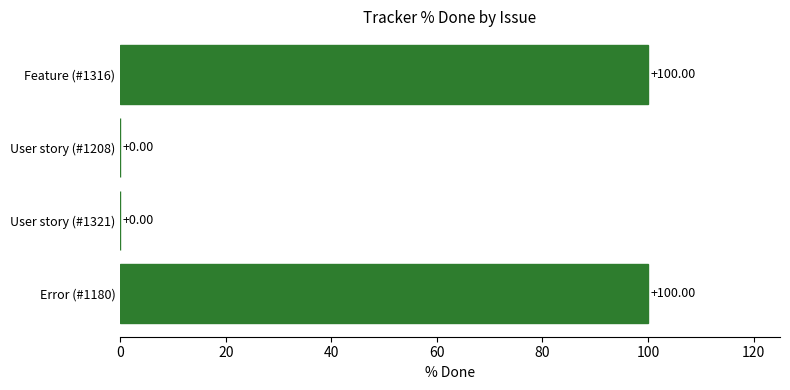

What is the sum of all values?

200